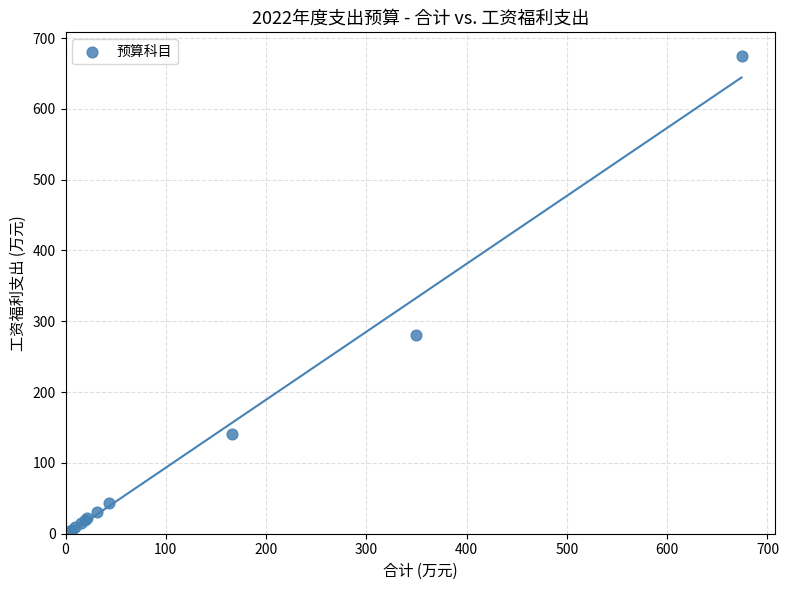

What Y value in the scatter plot is closest to 337?

281.0